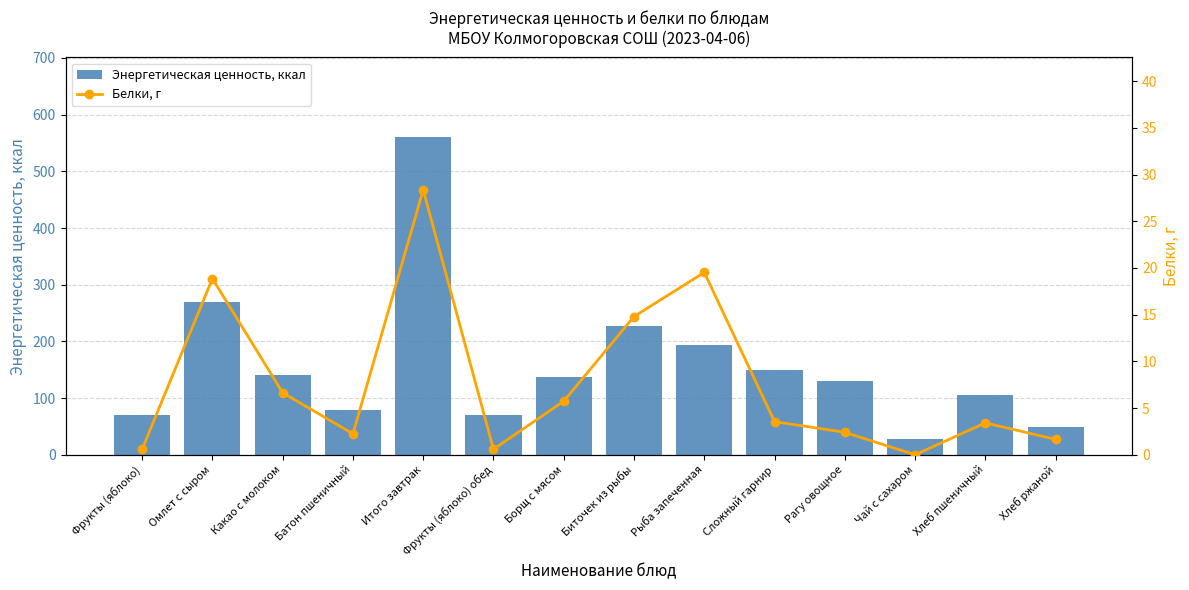

What is the label of the 12th bar from the left?

Чай с сахаром